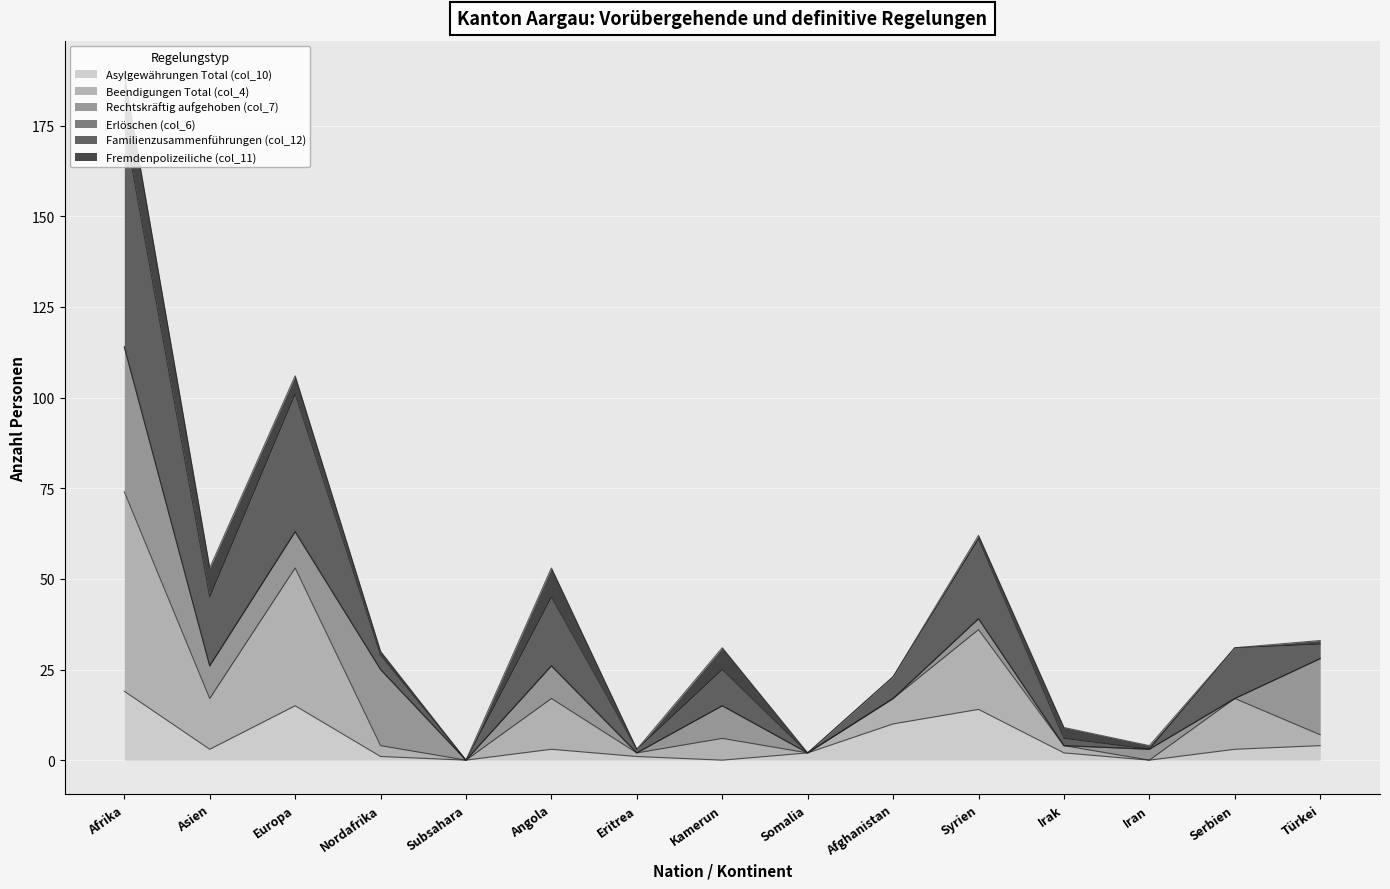

Where is the first local maximum for Familienzusammenführungen (col_12)?

Europa